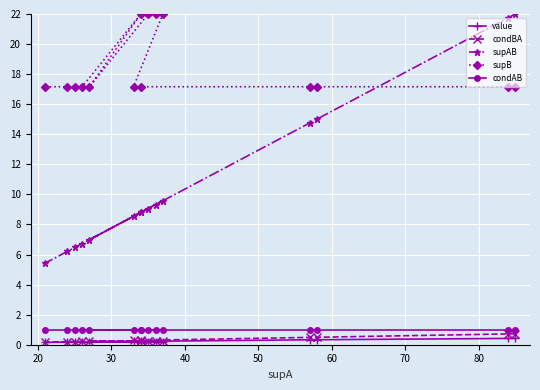

Which series has the largest range (max minus min)?

supAB